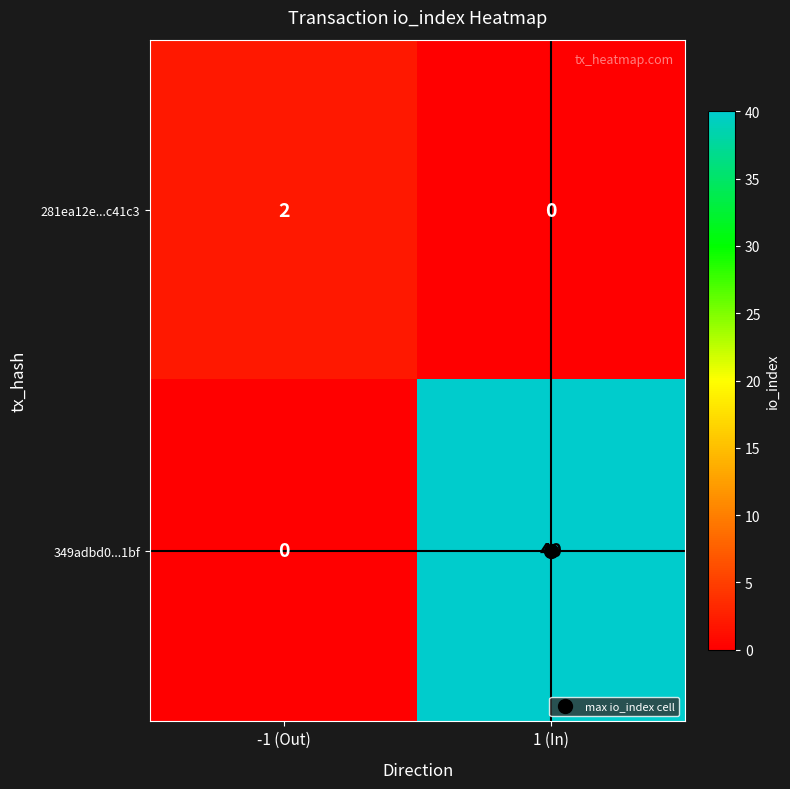

At which category does the chart reach its peak across all series?

1 (In)